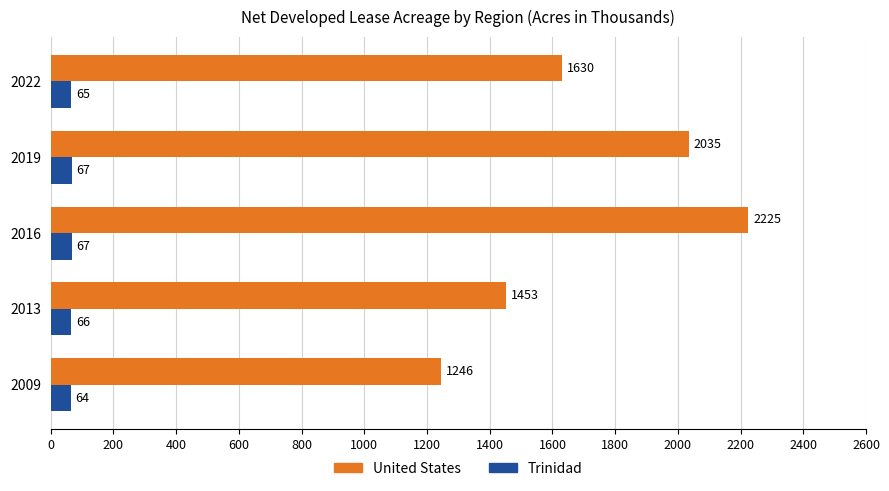

What are all the series names shown in the legend?

United States, Trinidad